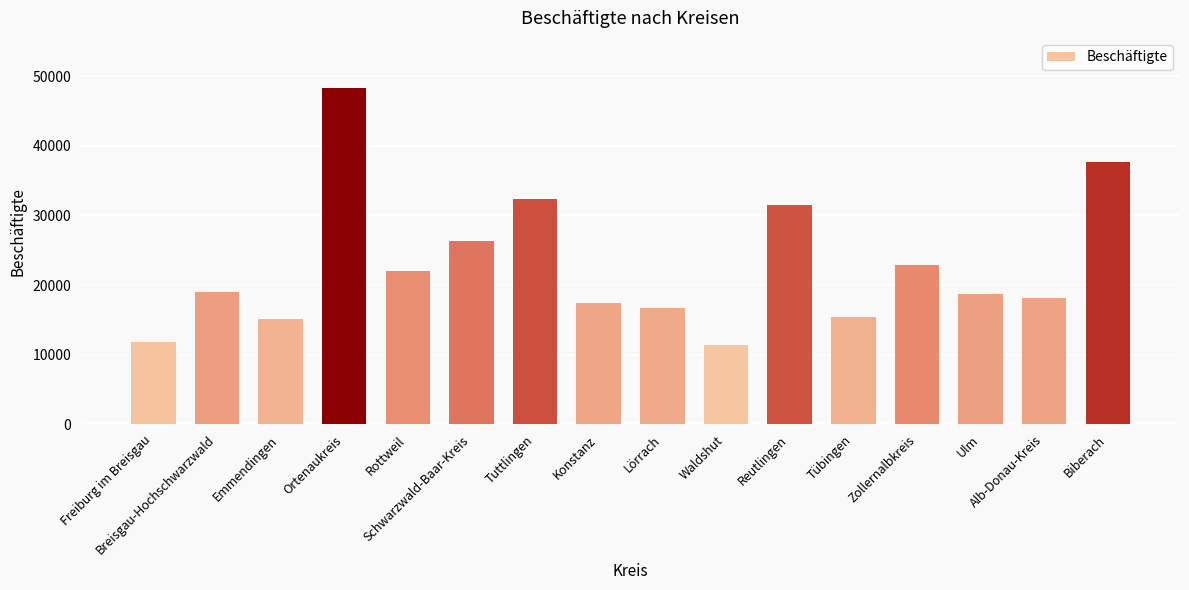

Reading left to right, what are all the values shown in this chart?

Freiburg im Breisgau=11813	Breisgau-Hochschwarzwald=18973	Emmendingen=15162	Ortenaukreis=48242	Rottweil=21955	Schwarzwald-Baar-Kreis=26258	Tuttlingen=32297	Konstanz=17348	Lörrach=16689	Waldshut=11432	Reutlingen=31434	Tübingen=15447	Zollernalbkreis=22818	Ulm=18684	Alb-Donau-Kreis=18086	Biberach=37661